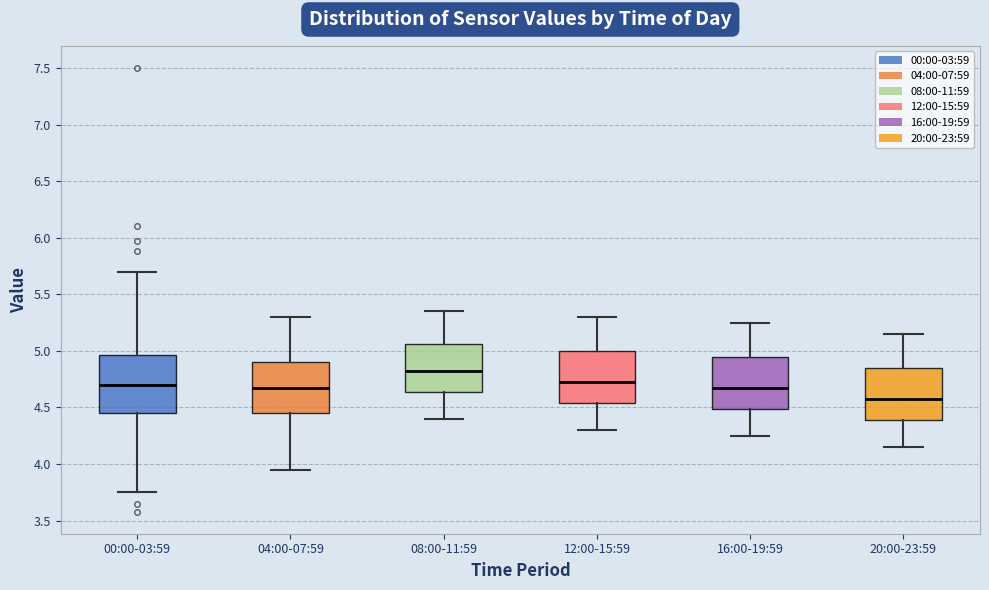

Which box has the lowest median line?

20:00-23:59